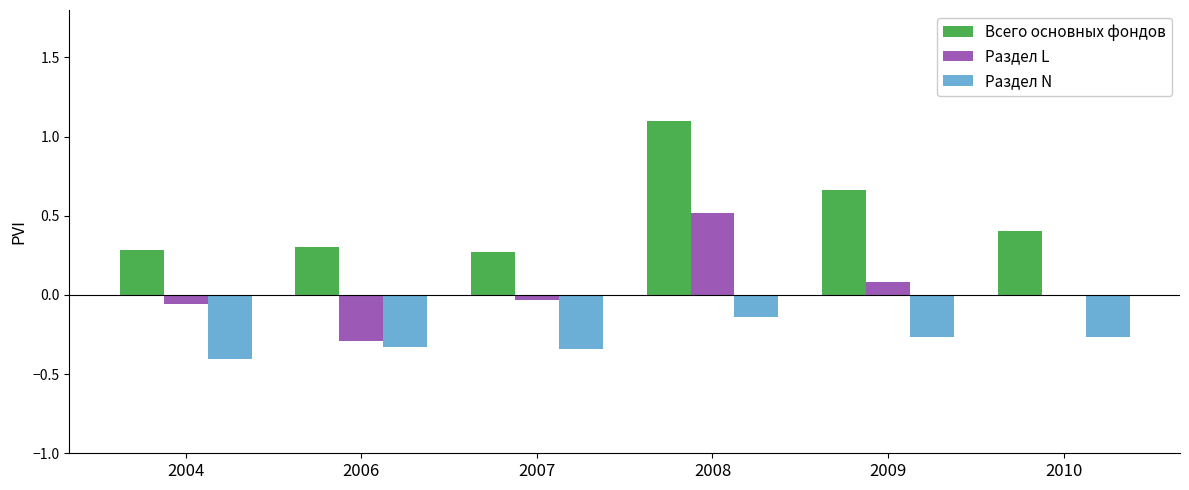

The value of Раздел N at 2010 is -0.4. True or false?

False